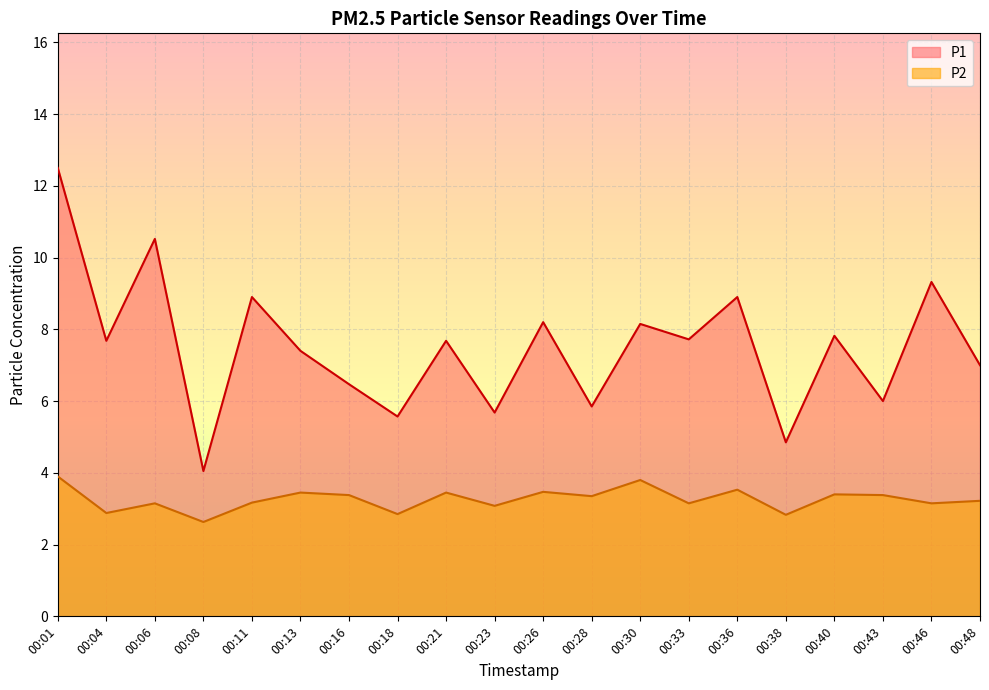

Where is the first local maximum for P2?

00:06